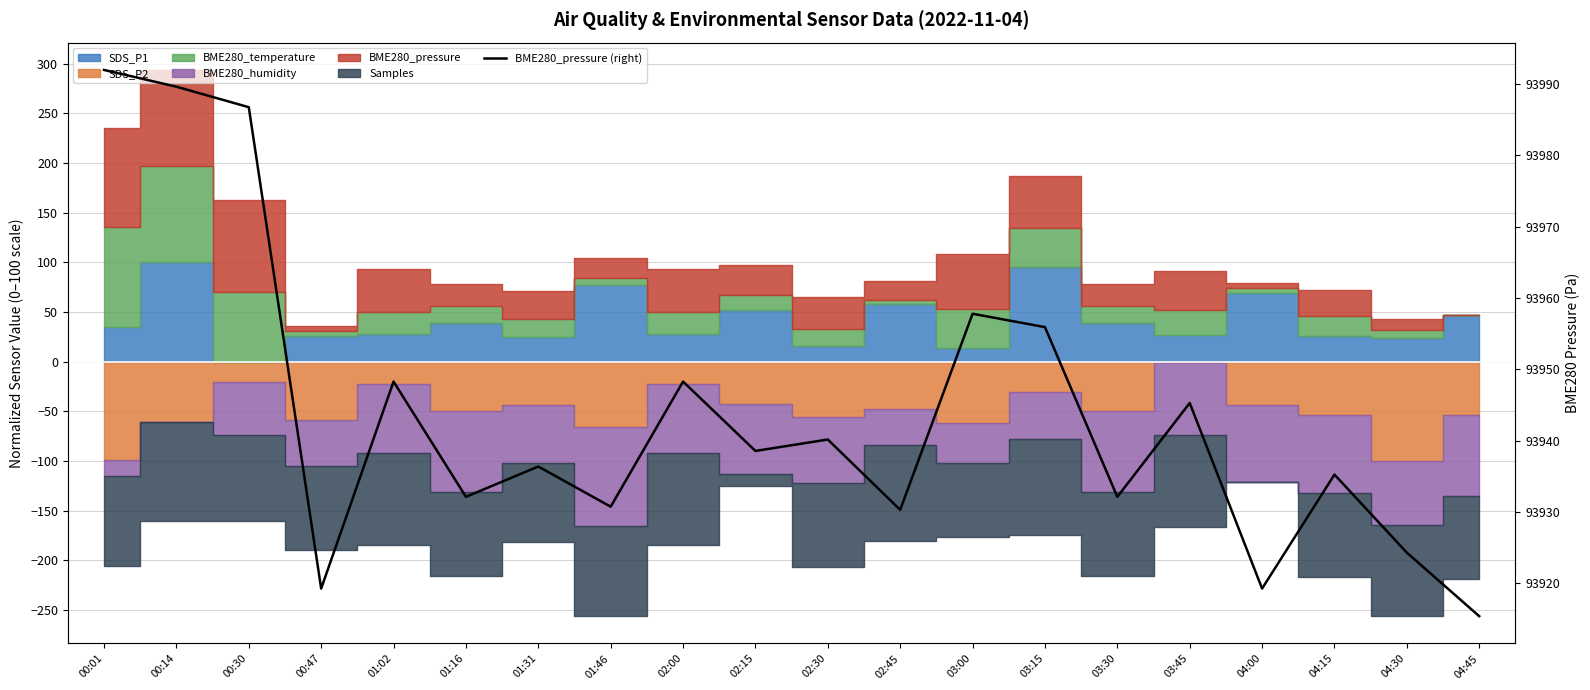

How many interior local valleys (lower than both neighbors) does the data have?

7